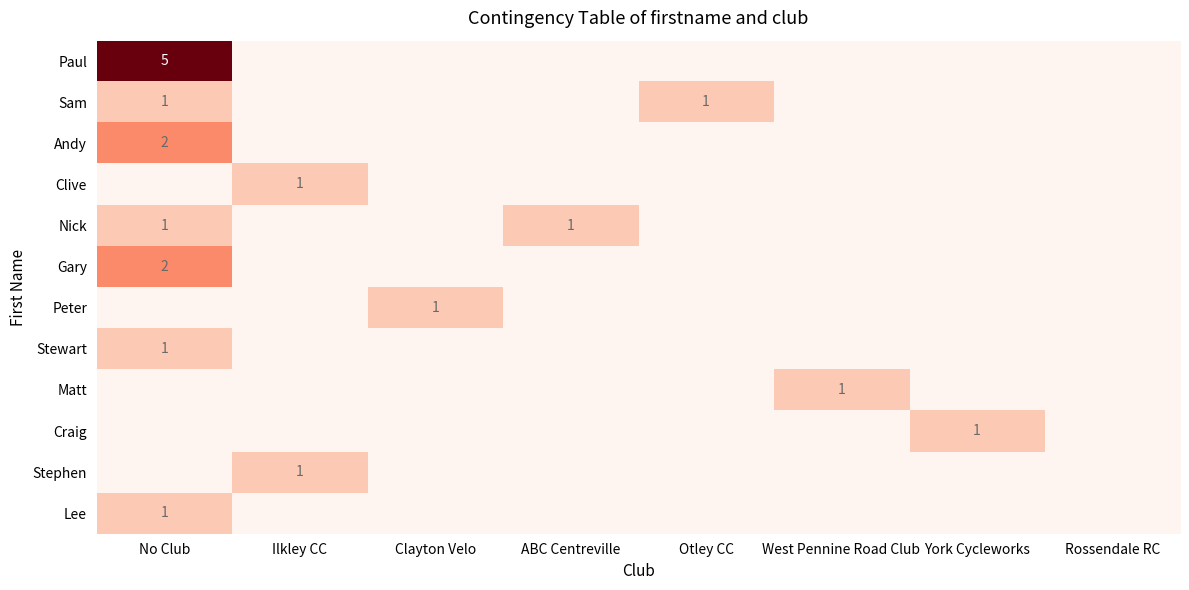

How many data points does each series have?

8